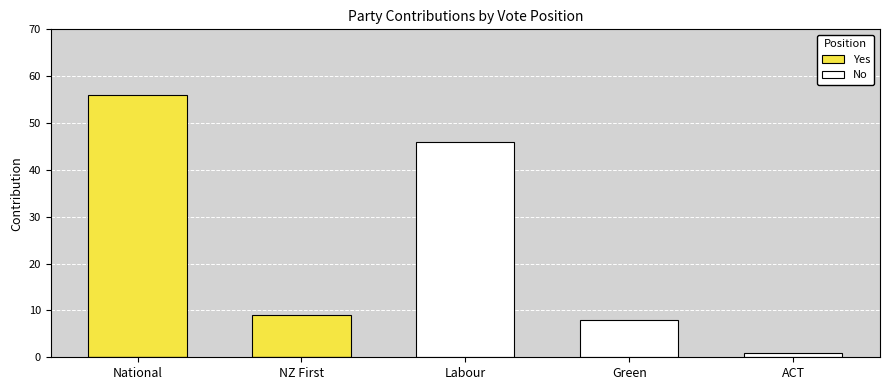

Does the chart contain stacked bars?

No